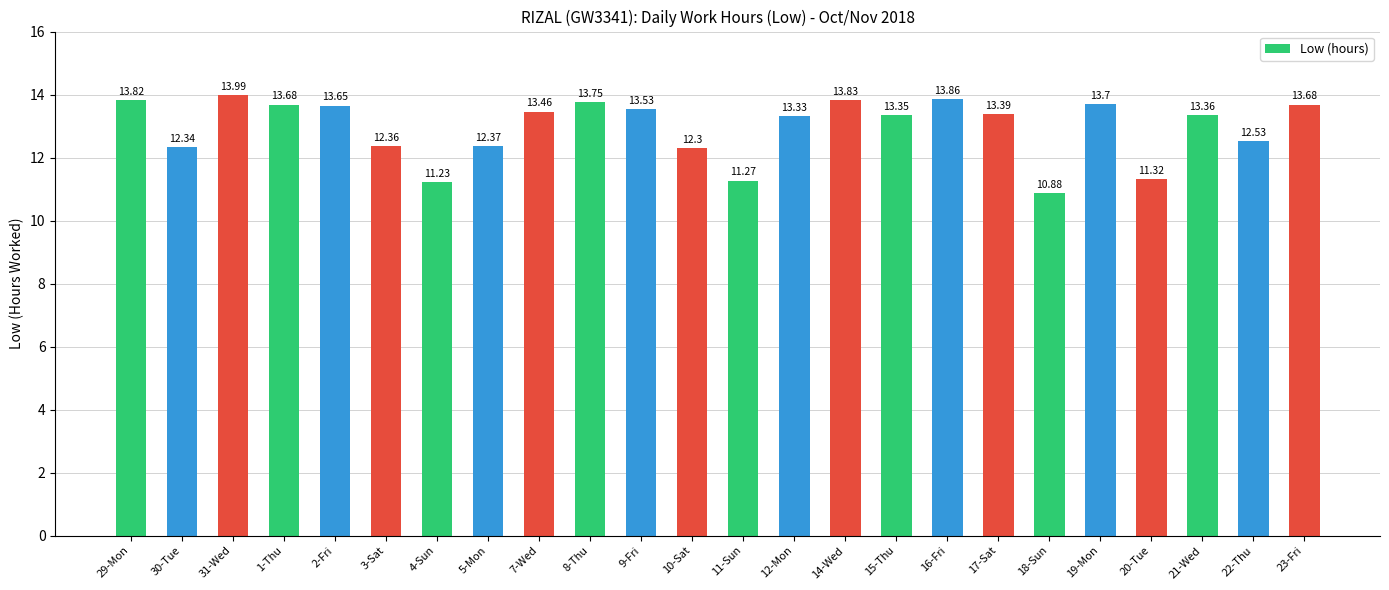

The chart shows a value of 11.2 at 4-Sun. True or false?

True